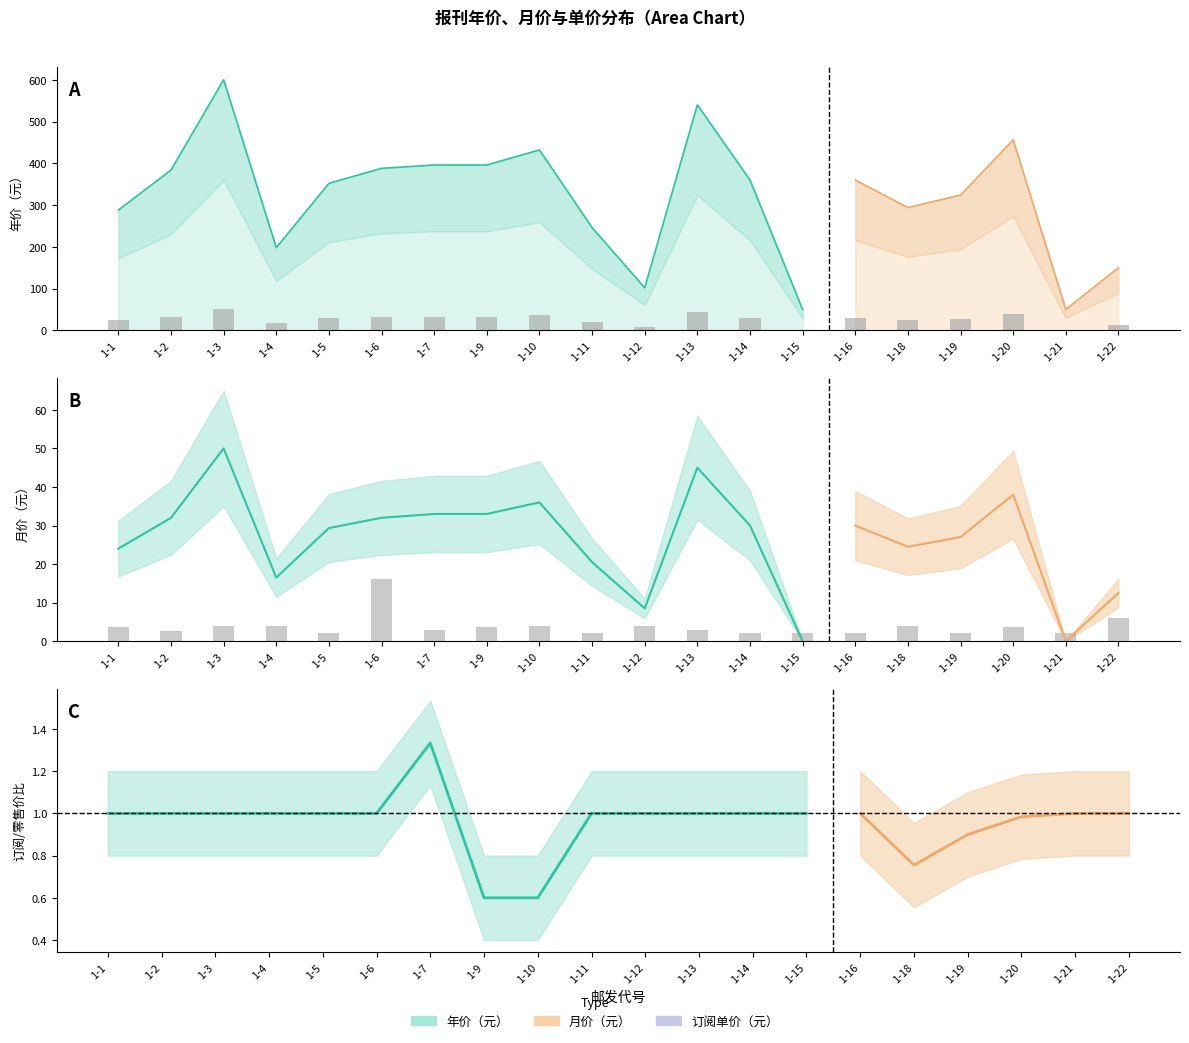

What is the difference between the second highest and minimum values in the 订阅单价（元） series?

4.0